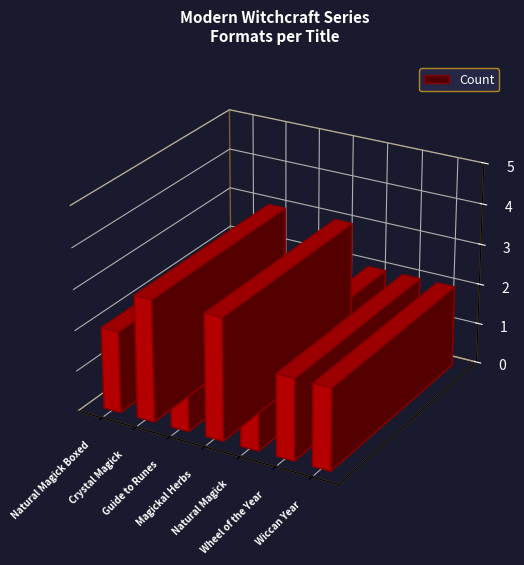

How many data points does each series have?

7